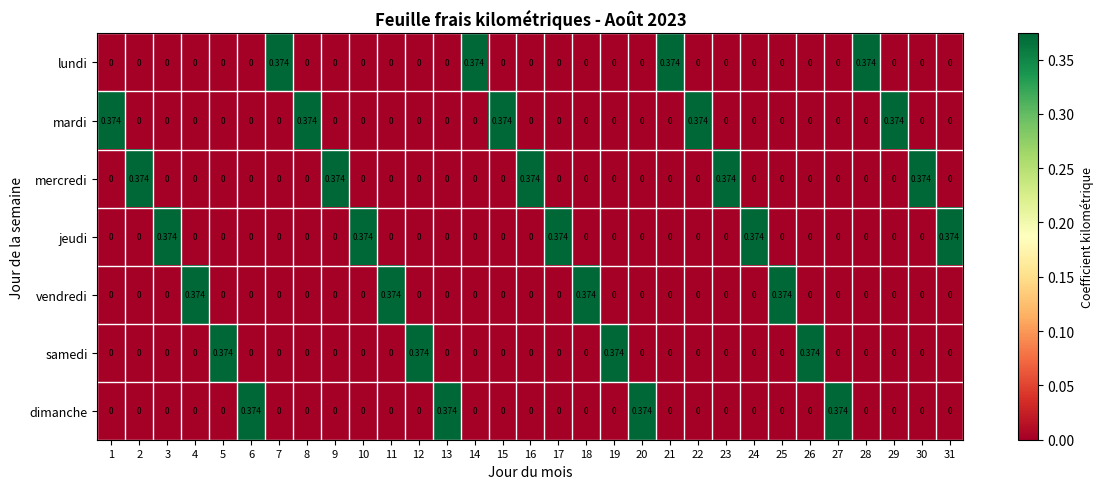

Is the value of jeudi at 3 greater than the value of vendredi at 1?

Yes